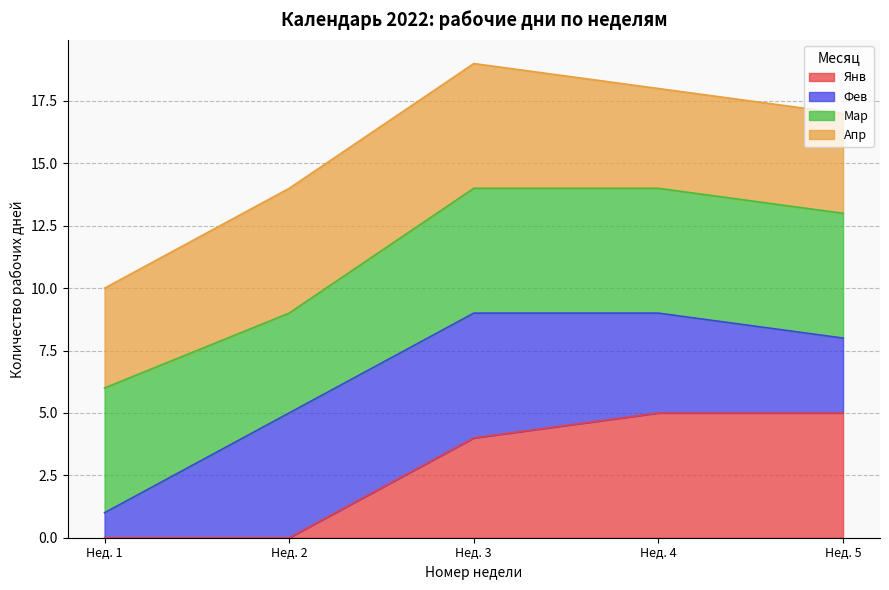

What is the total value across all series at Нед. 2?

14